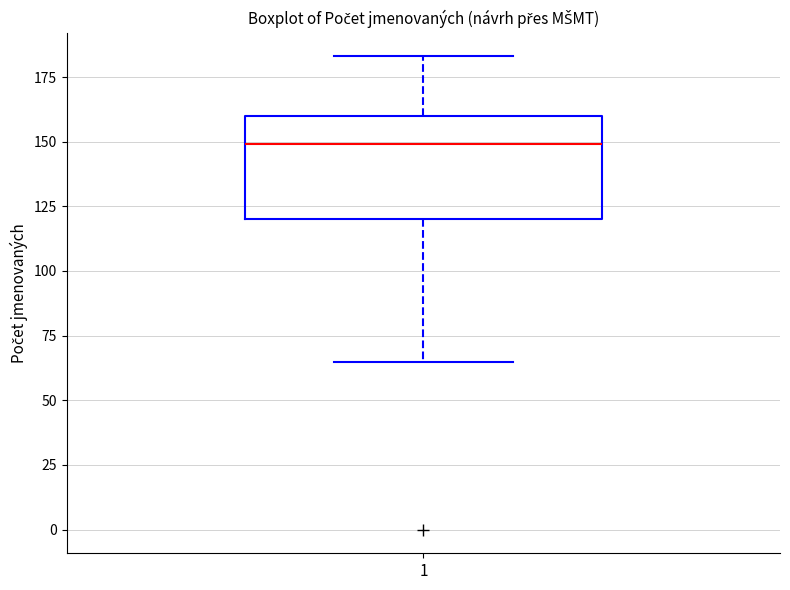

Transcribe this box plot: give where the median line is, the range the box spans, and where the two whiskers end, as read against the y-axis. The values are not printed on the chart, so give them approximately, as read against the axis.

median 150, box 120 to 160, whiskers 65 to 185